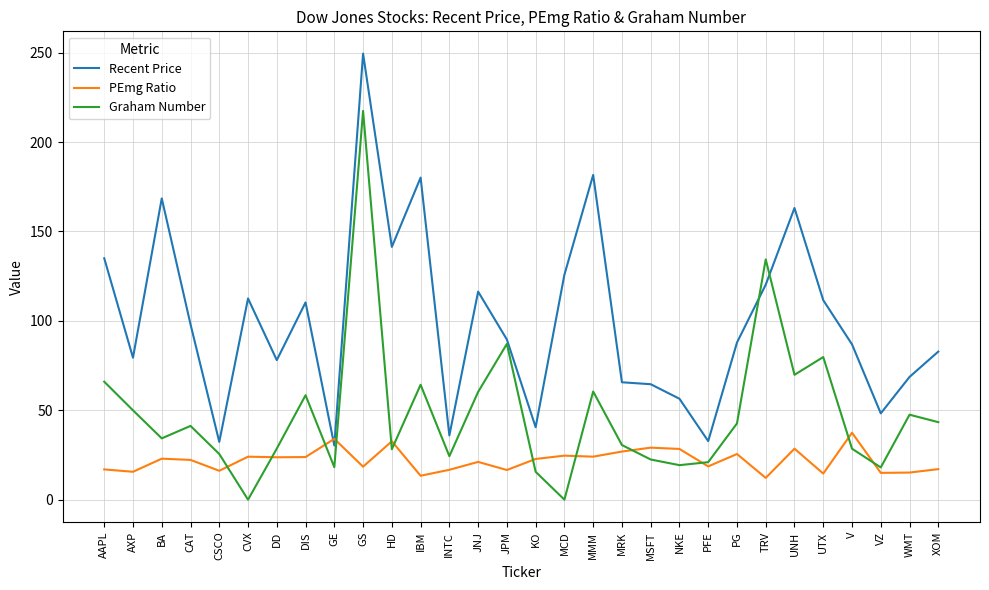

What is the sum of all PEmg Ratio values?

658.3